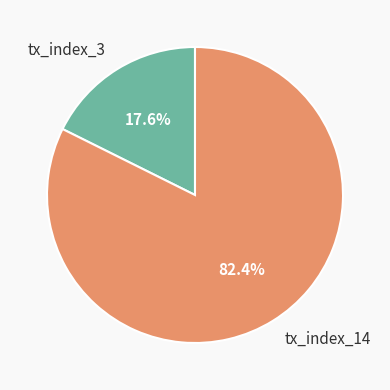

To the nearest percent, what percentage of the pie is tx_index_14?

82%